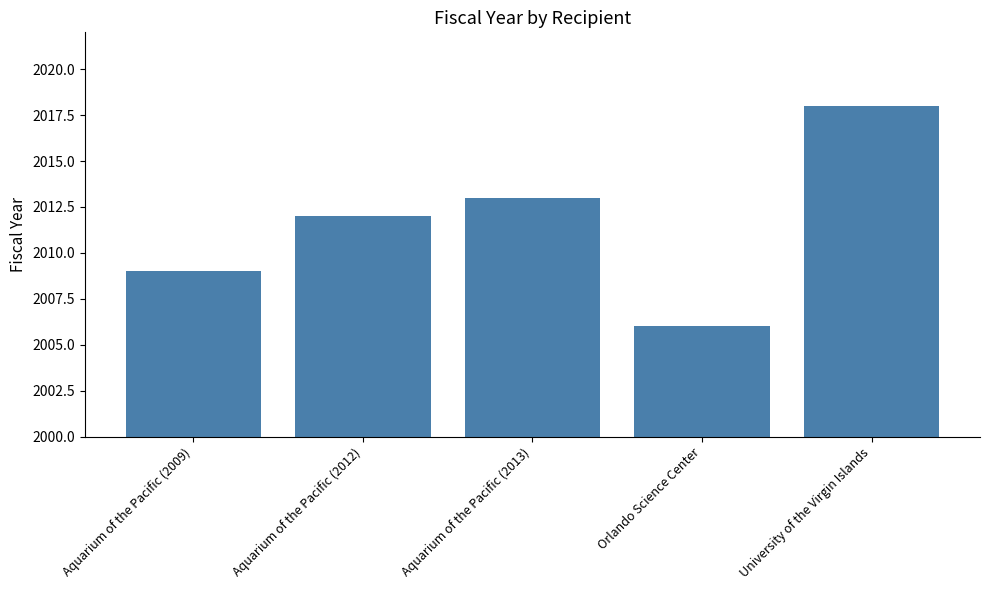

Between Aquarium of the Pacific (2012) and University of the Virgin Islands, which is larger?

University of the Virgin Islands